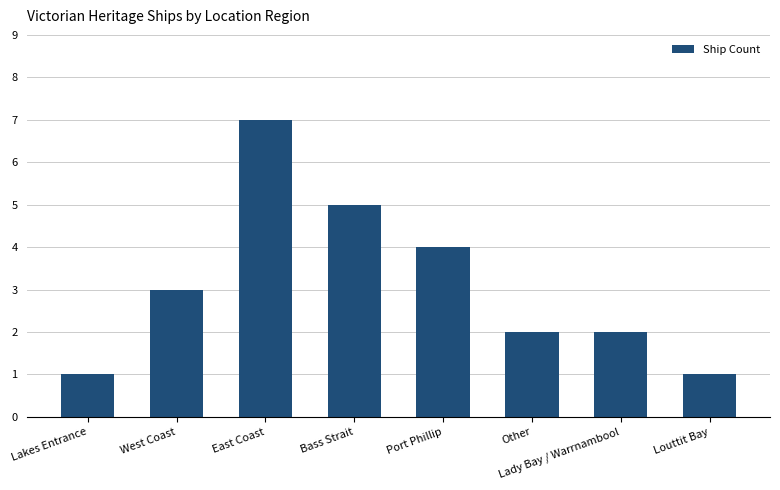

How many data points does each series have?

8